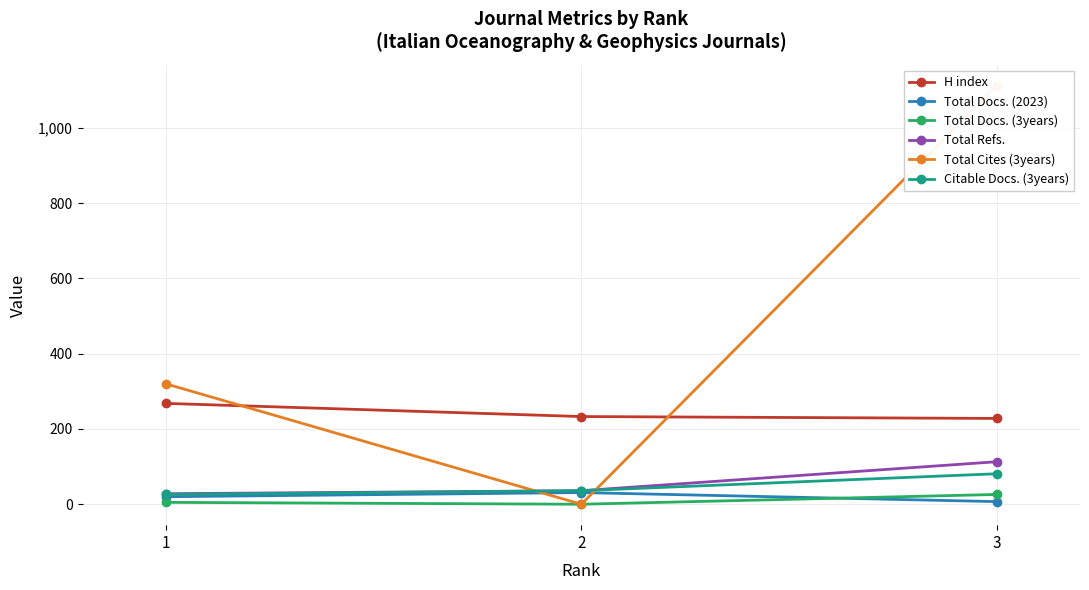

Between 2 and 3, which series saw the biggest shift?

Total Cites (3years)